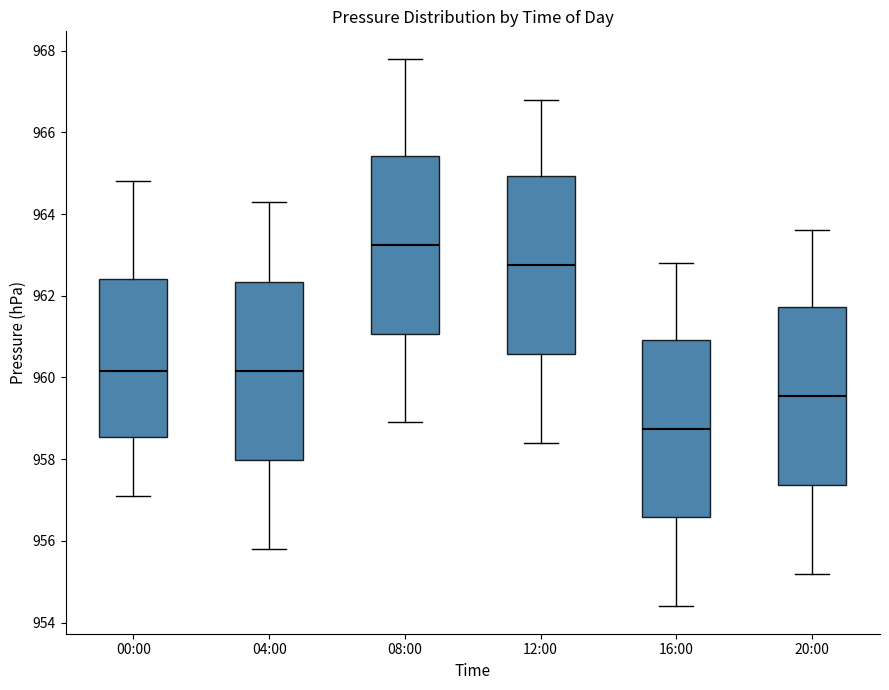

Reading left to right, transcribe this box plot: for each box, give where its median line is, the range the box spans, and where its two whiskers end, as read against the y-axis. The values are not printed on the chart, so give them approximately, as read against the axis.

00:00: median 960.2, box 958.6 to 962.4, whiskers 957.2 to 964.8
04:00: median 960.2, box 958.0 to 962.4, whiskers 955.8 to 964.4
08:00: median 963.2, box 961.0 to 965.4, whiskers 959.0 to 967.8
12:00: median 962.8, box 960.6 to 965.0, whiskers 958.4 to 966.8
16:00: median 958.8, box 956.6 to 961.0, whiskers 954.4 to 962.8
20:00: median 959.6, box 957.4 to 961.8, whiskers 955.2 to 963.6